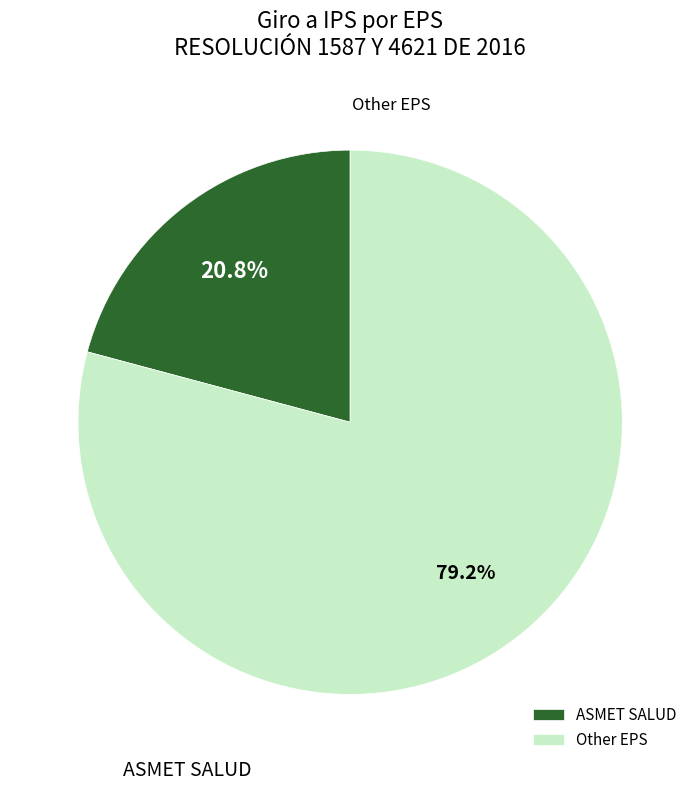

Count the number of slices in the pie.

2